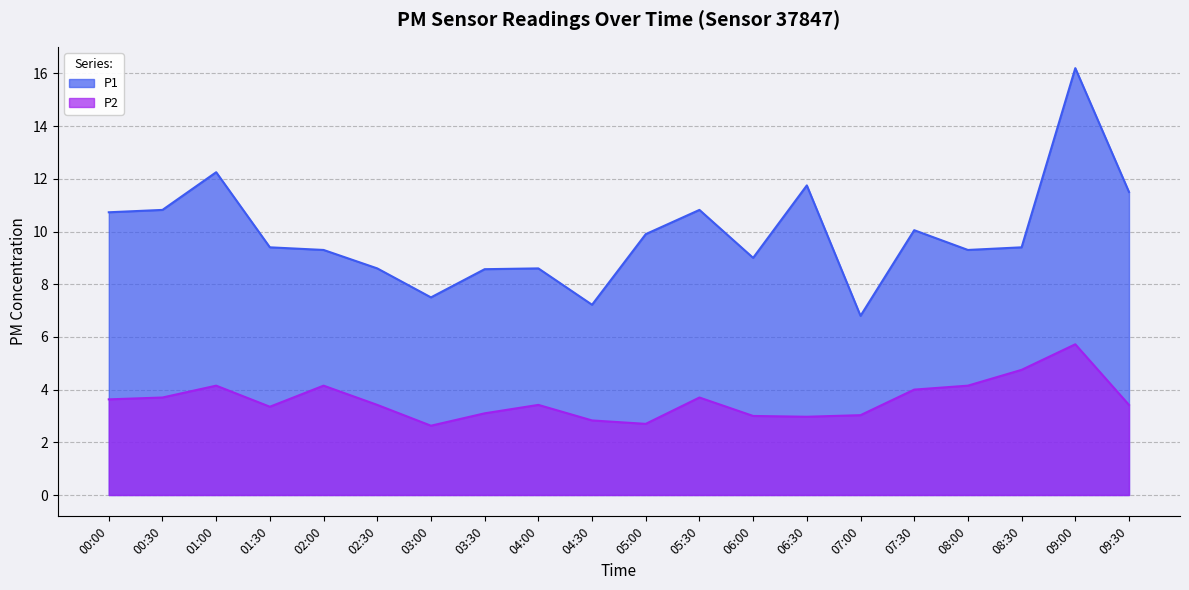

What is the total value across all series at 00:00?

14.4